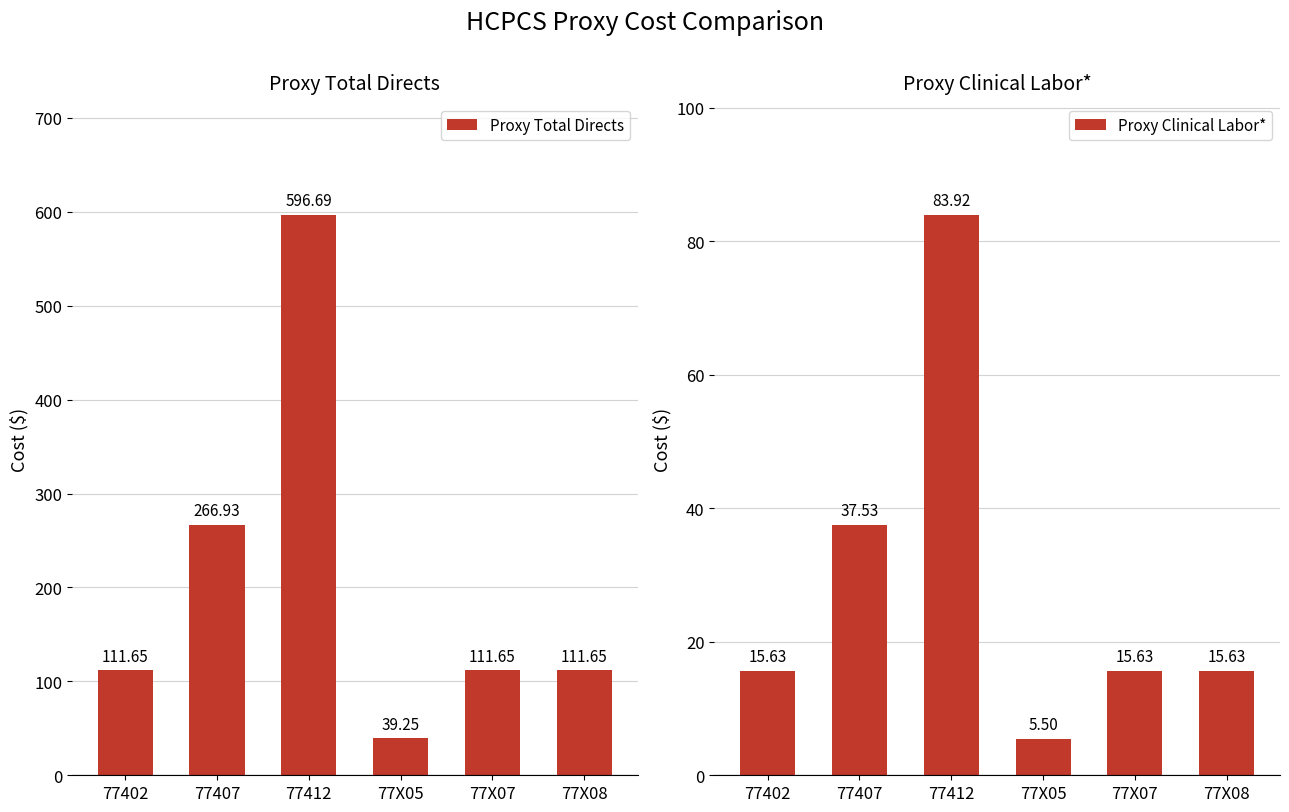

Reading left to right, list all the values displayed in this chart.

Proxy Total Directs: 77402=111.7	77407=266.9	77412=596.7	77X05=39.2	77X07=111.7	77X08=111.7
Proxy Clinical Labor*: 77402=15.6	77407=37.5	77412=83.9	77X05=5.5	77X07=15.6	77X08=15.6